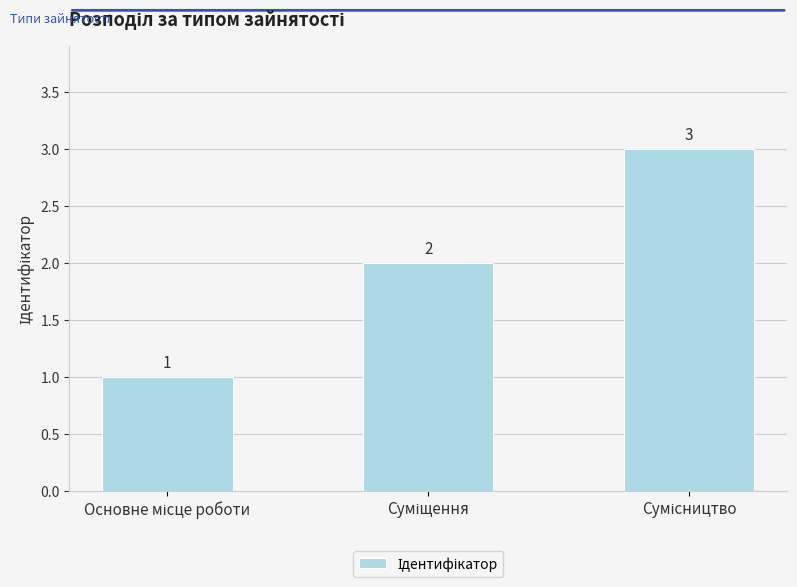

How many bars are there in total?

3